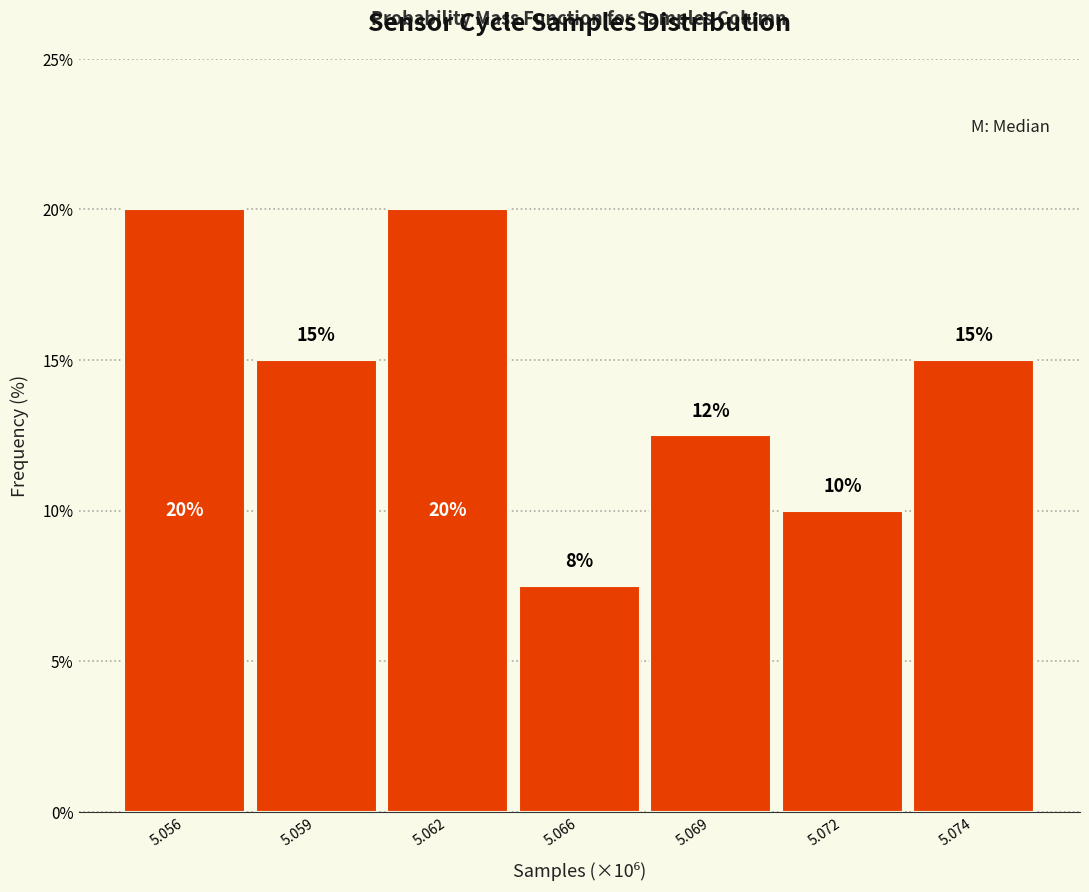

What is the approximate value at 5.056?

20.0